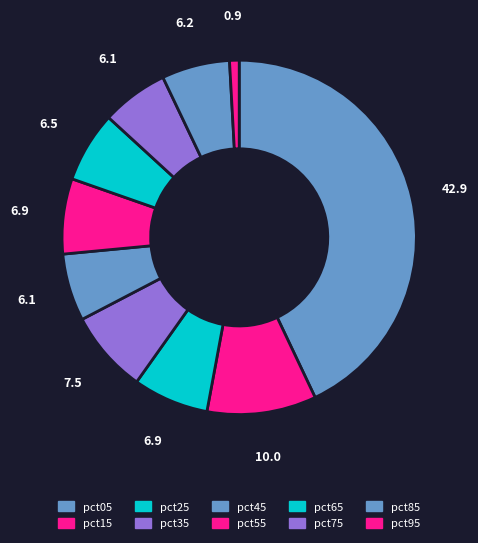

Count the number of slices in the pie.

10